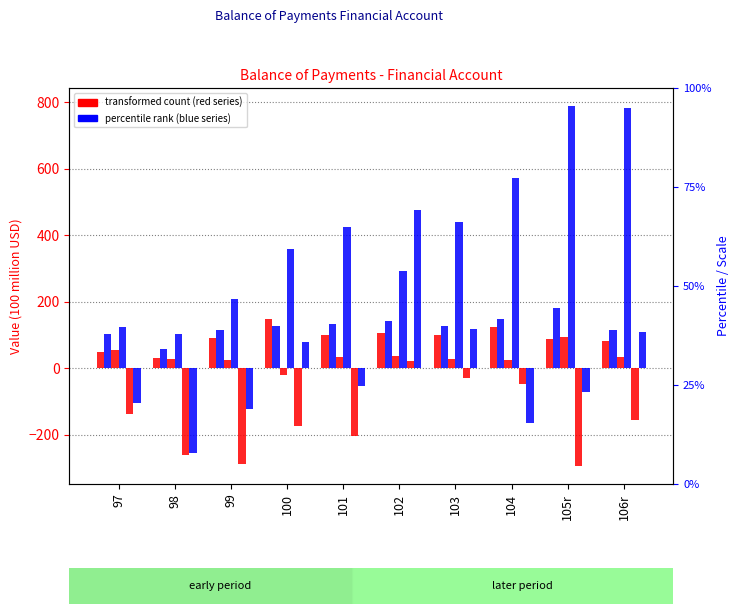

What is the spread (max minus min) of values at 101?

630.3